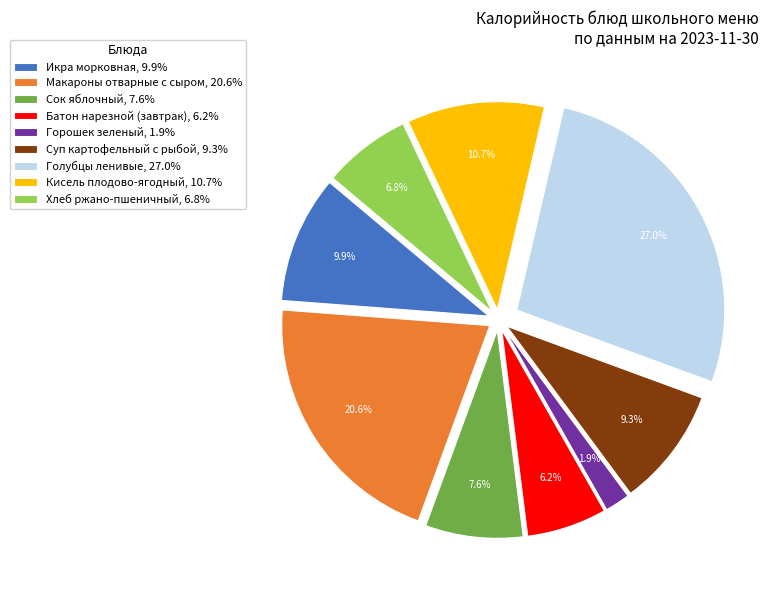

To the nearest percent, what is the average slice percentage?

11%